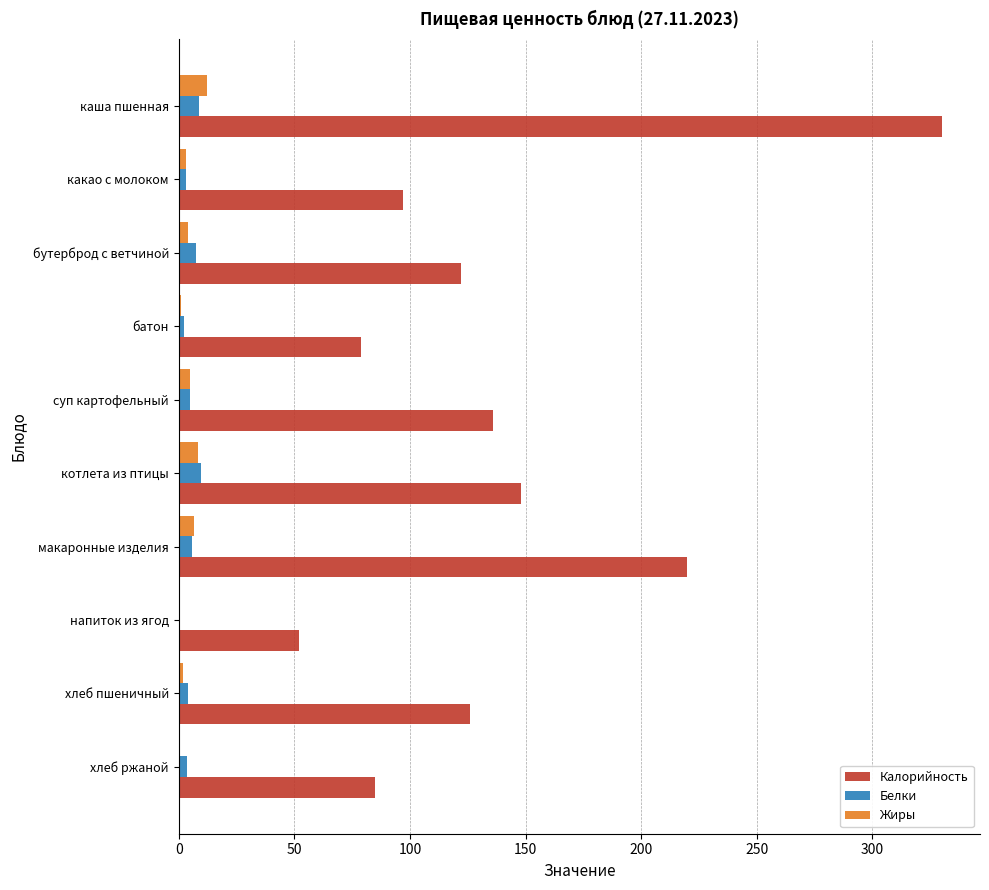

Which series changed the most between каша пшенная and хлеб пшеничный?

Калорийность